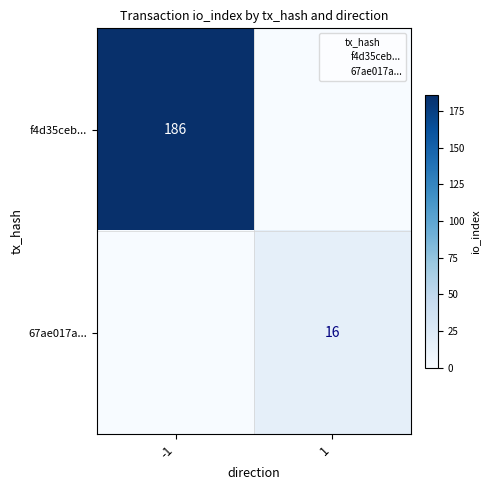

Which label corresponds to the smallest value in the chart?

-1